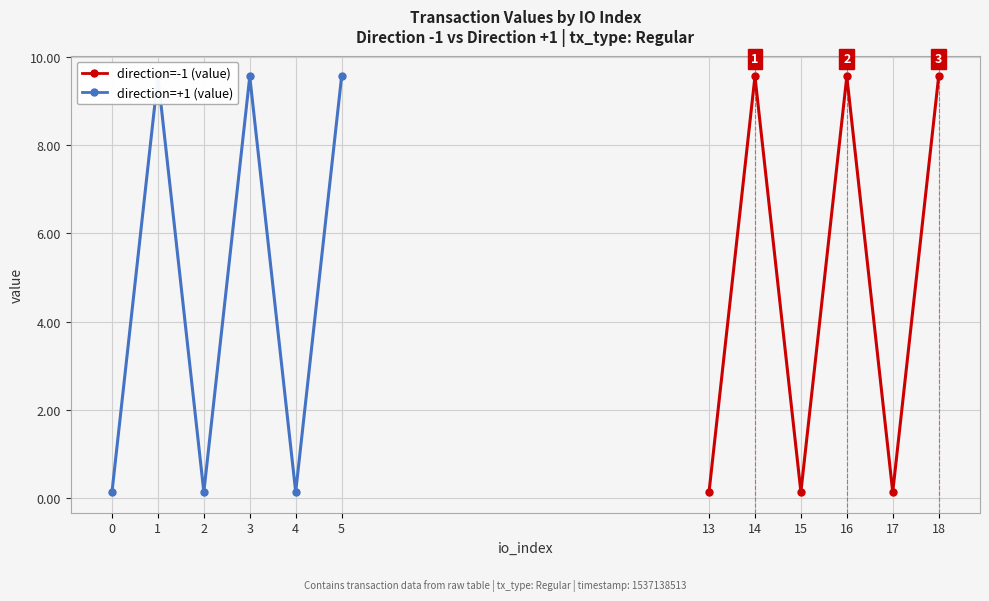

The direction=-1 (value) series shows 9.6 at 18. True or false?

True